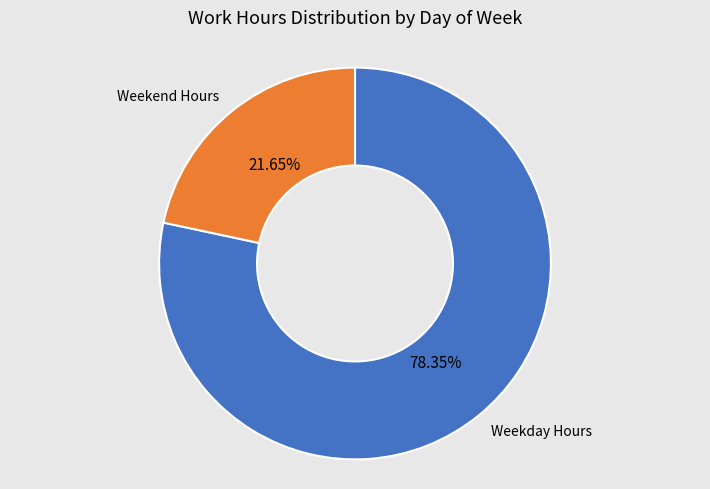

Does any single category account for the majority?

Yes